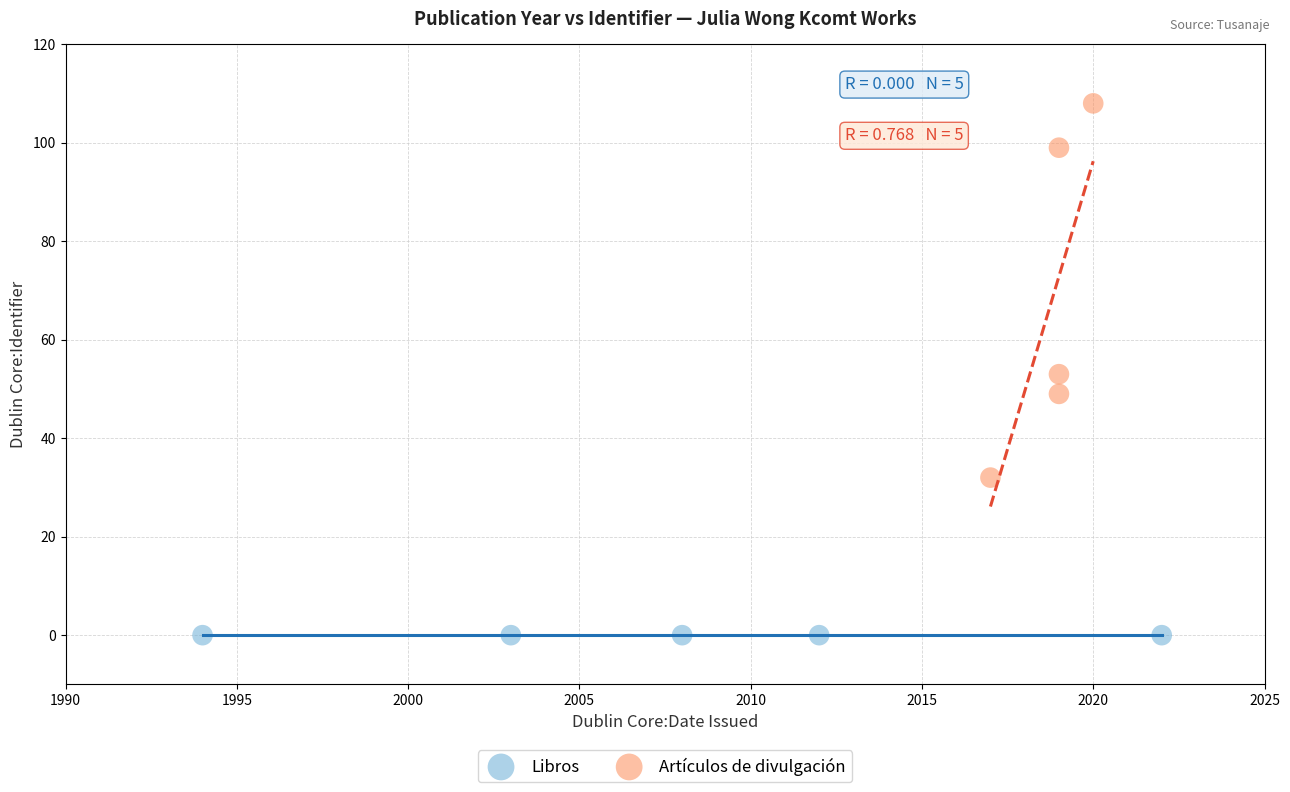

Which series contains the highest Y value?

Artículos de divulgación